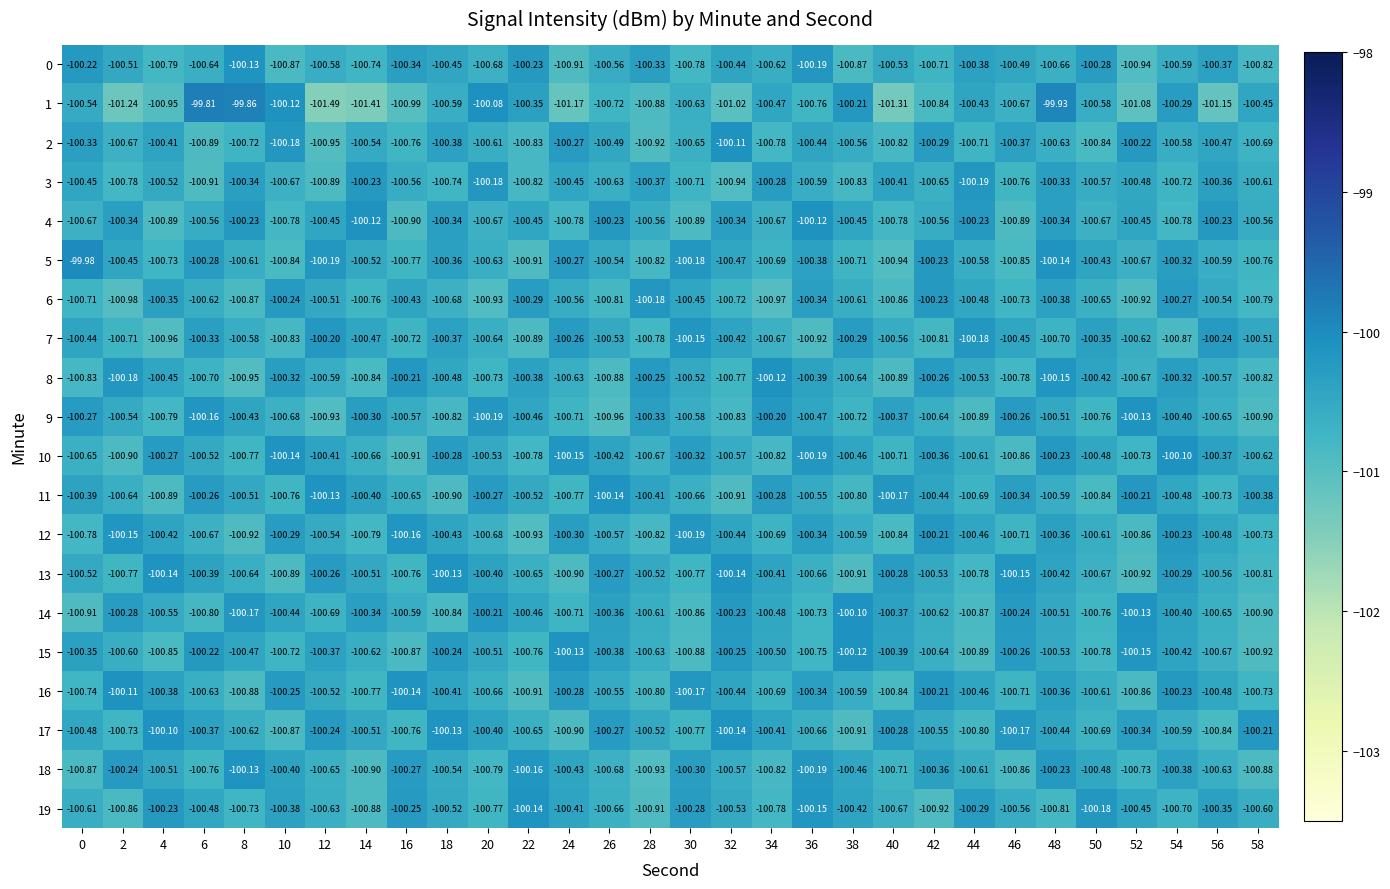

What is the maximum value shown in the chart?

-99.8